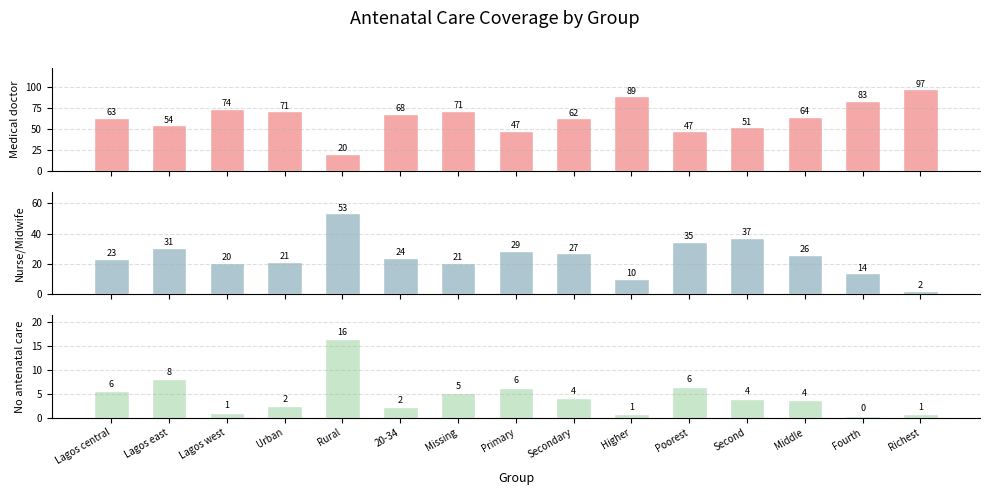

List the series in order of their overall mean, highest first.

Medical doctor, Nurse/Midwife, No antenatal care